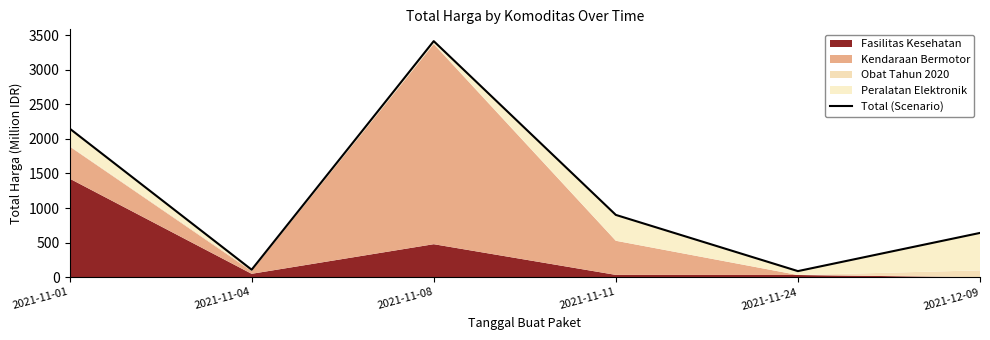

What is the change in value from 2021-11-04 to 2021-11-08?

+3302.4